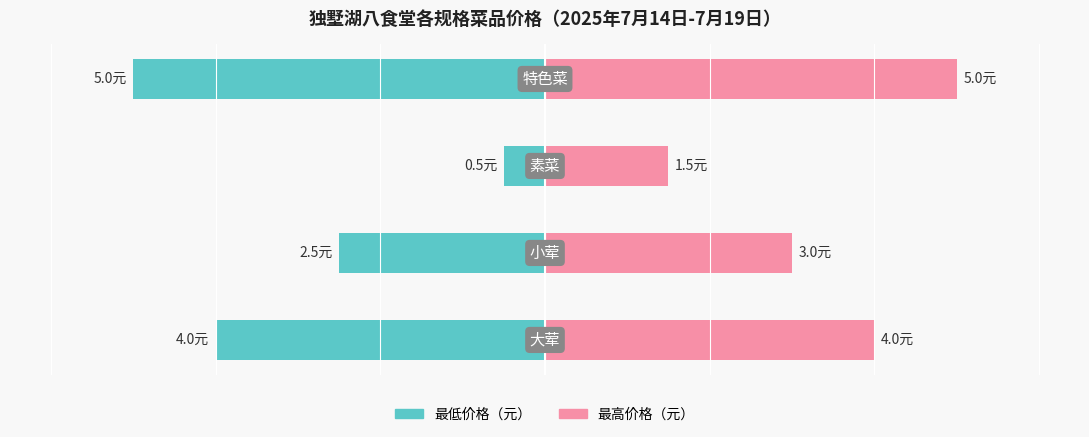

At how many categories does at least one series exceed 3?

2